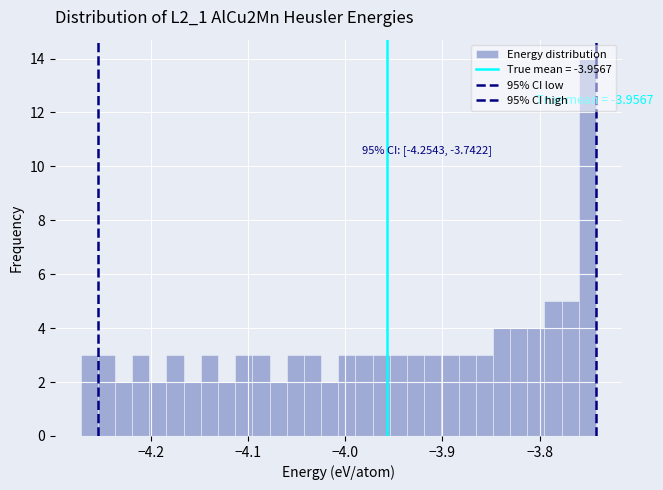

Around what value on the x-axis is the tallest bar? Give the approximate position of its centre, as read against the axis.

-3.75